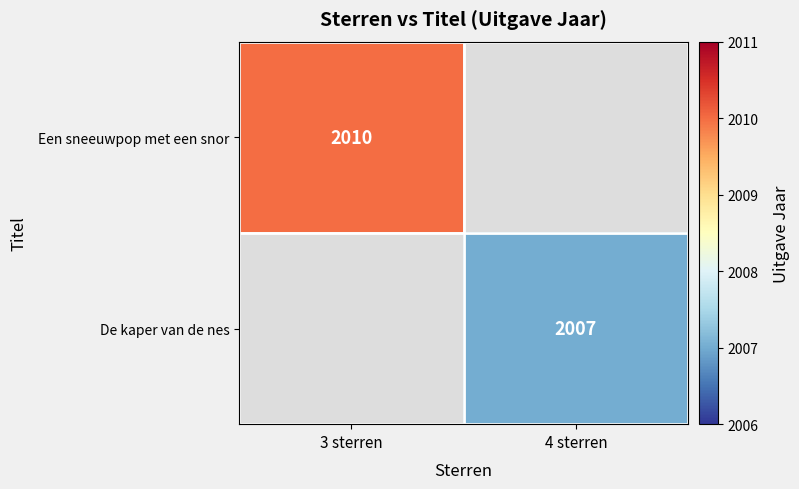

Is the value of Een sneeuwpop met een snor at 3 sterren greater than the value of De kaper van de nes at 4 sterren?

Yes